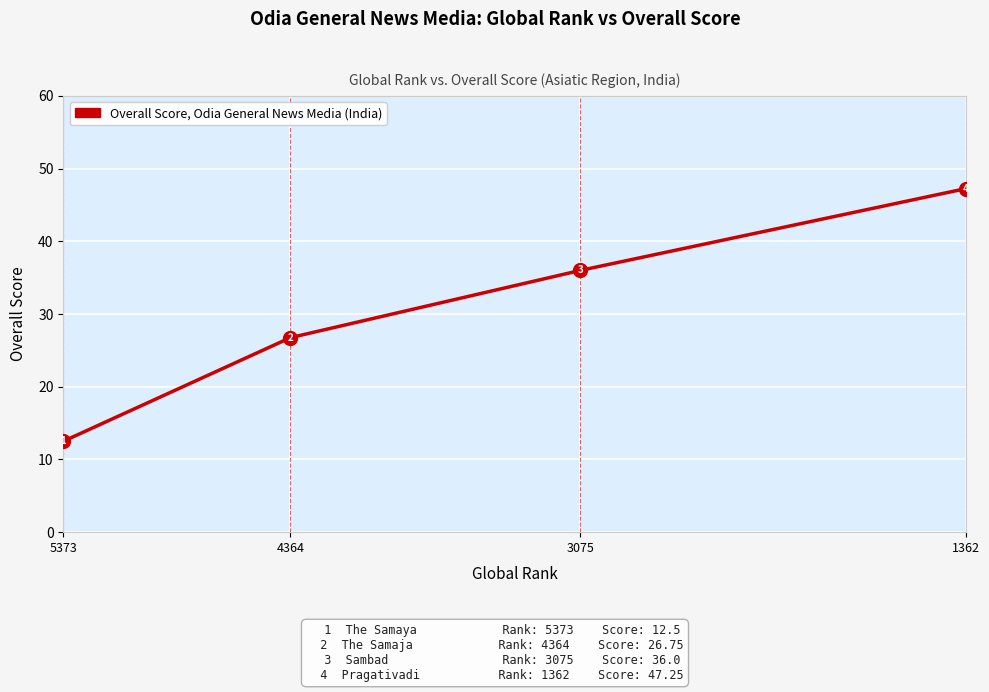

Which label corresponds to the smallest value in the chart?

5373